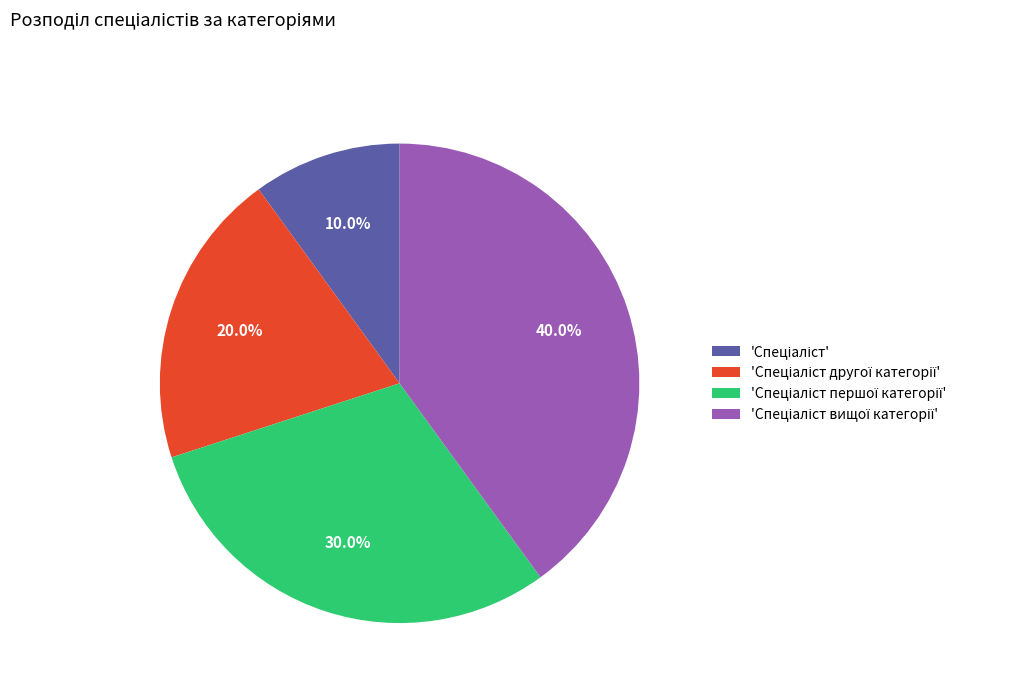

Is there any slice that represents more than half of the pie?

No